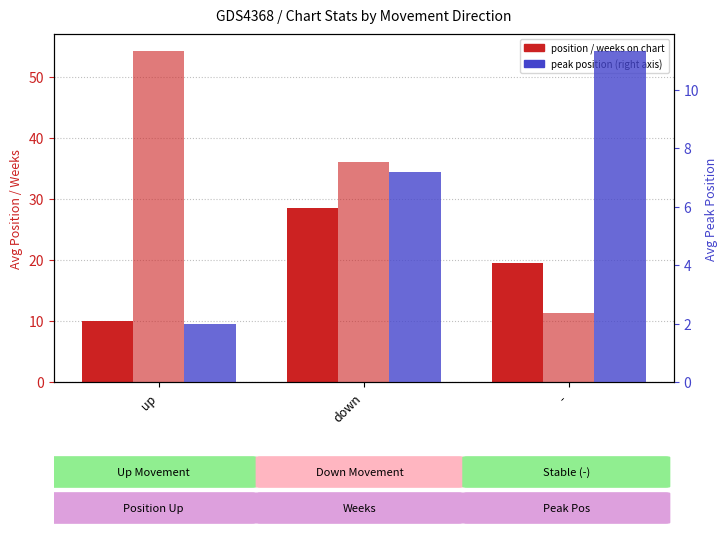

Rank the categories by Avg Weeks on Chart value from lowest to highest.

-, down, up